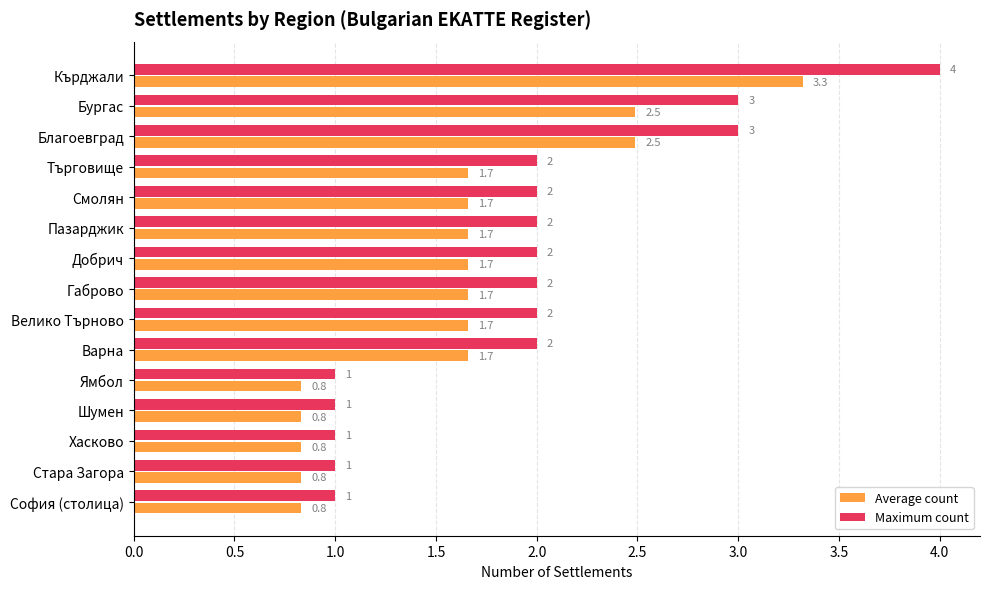

Which series has the widest spread of values?

Maximum count